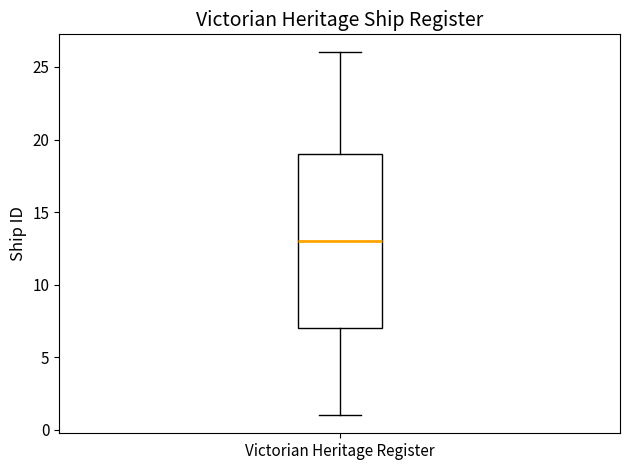

Transcribe this box plot: give where the median line is, the range the box spans, and where the two whiskers end, as read against the y-axis. The values are not printed on the chart, so give them approximately, as read against the axis.

median 13, box 7 to 19, whiskers 1 to 26